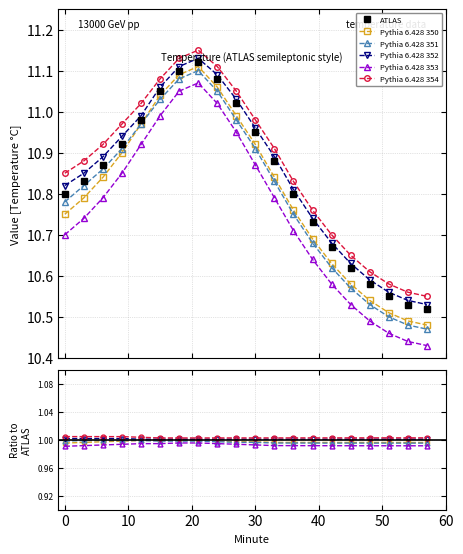

Is the value of Pythia 6.428 354 at 18 greater than the value of Pythia 6.428 350 at 13?

Yes